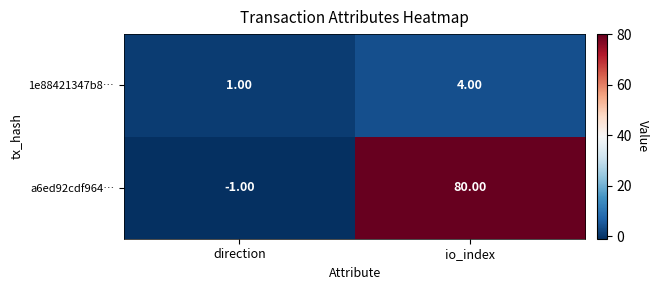

Rank the series by their average value, from highest to lowest.

a6ed92cdf964…, 1e88421347b8…